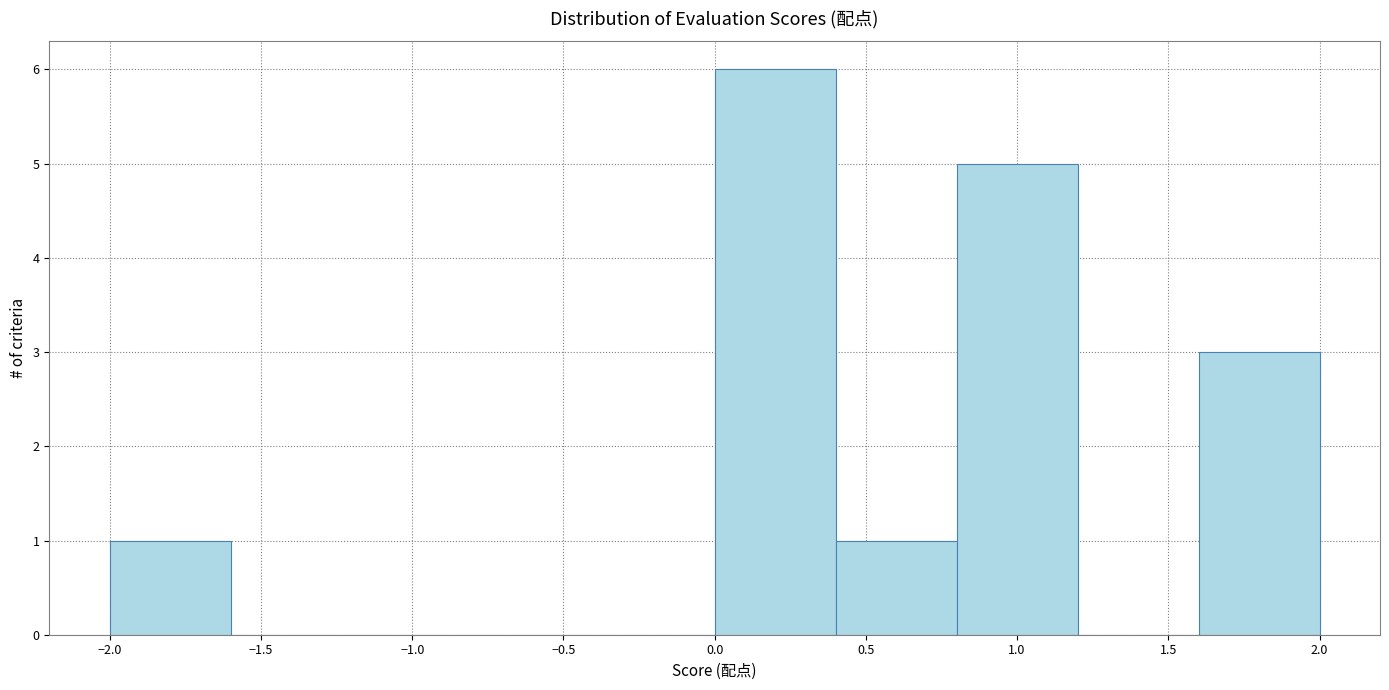

What is the height of the bar covering 0.4 to 0.8 on the x-axis? The values are not printed on the chart, so give them approximately, as read against the axis.

1